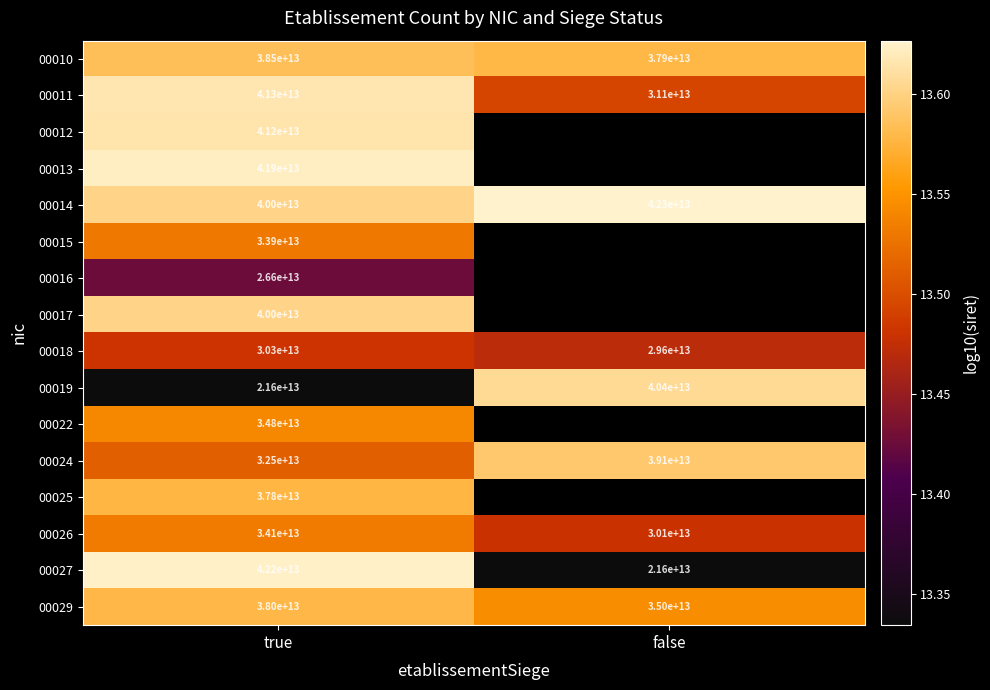

Where is 00026 nearest to the value 32100000000000?

true